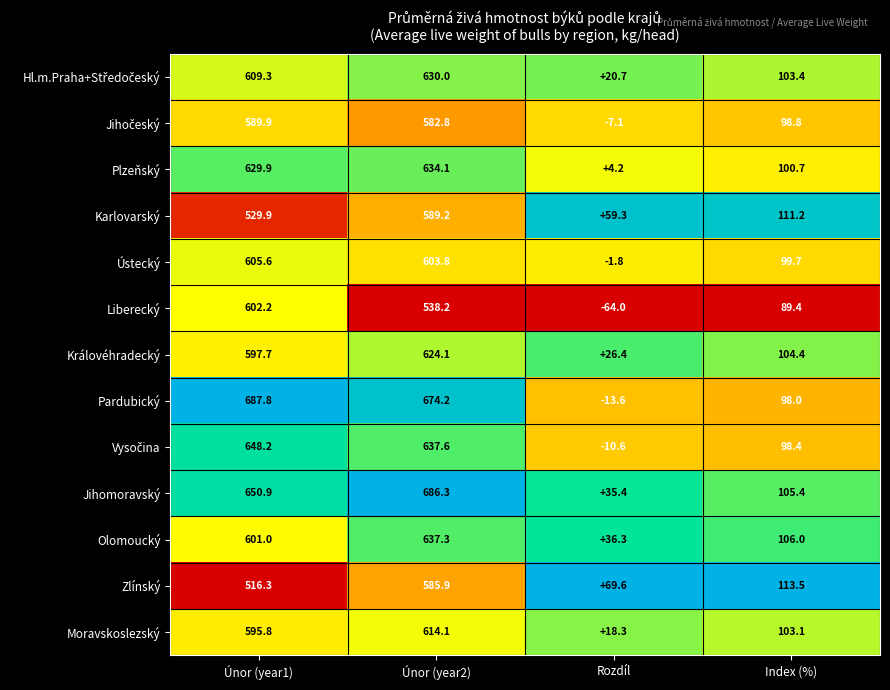

Is it true that Královéhradecký equals 160.0 at Index (%)?

False